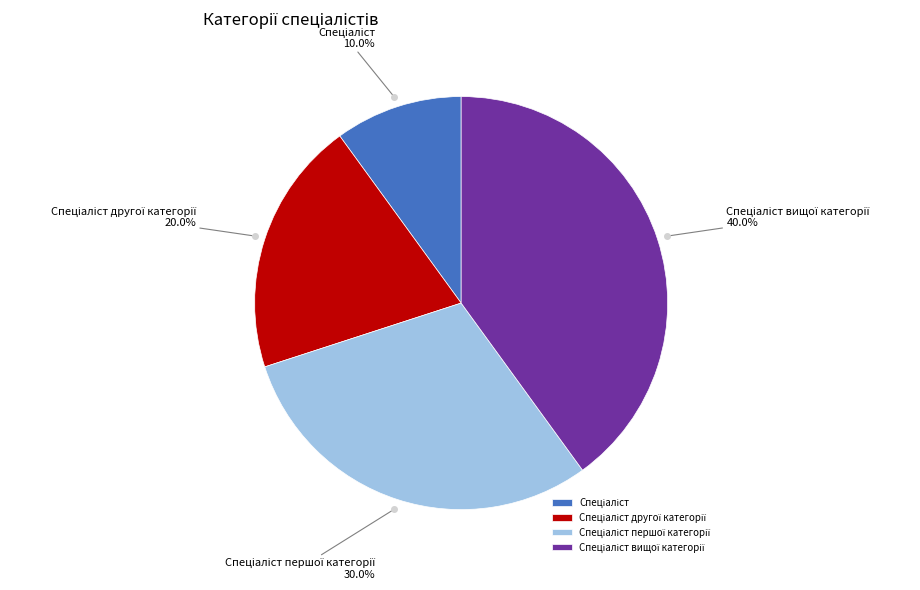

Is there any slice that represents more than half of the pie?

No